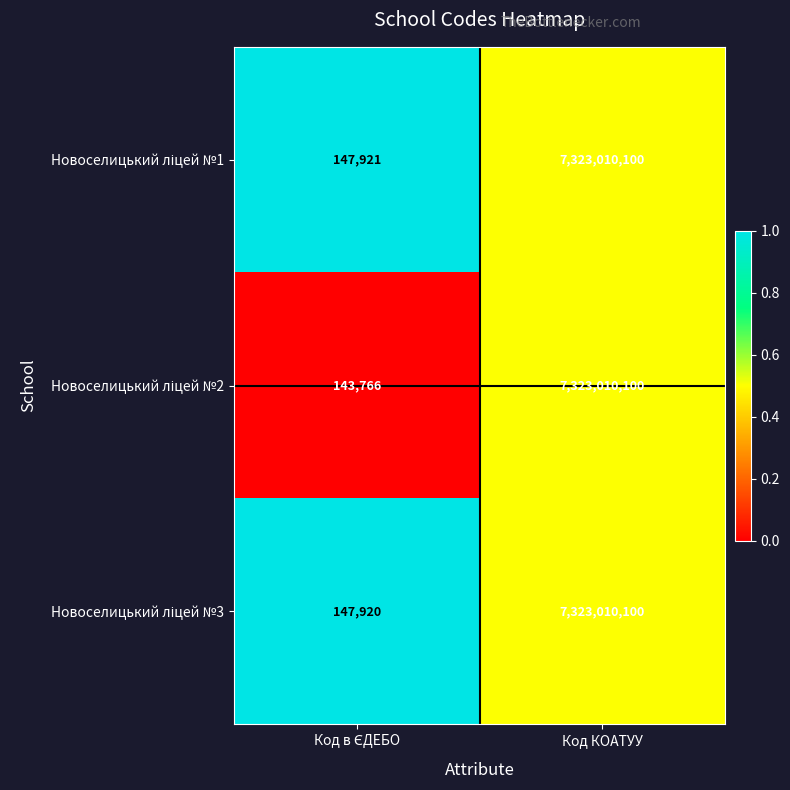

At which category is the sum across all series the highest?

Код КОАТУУ